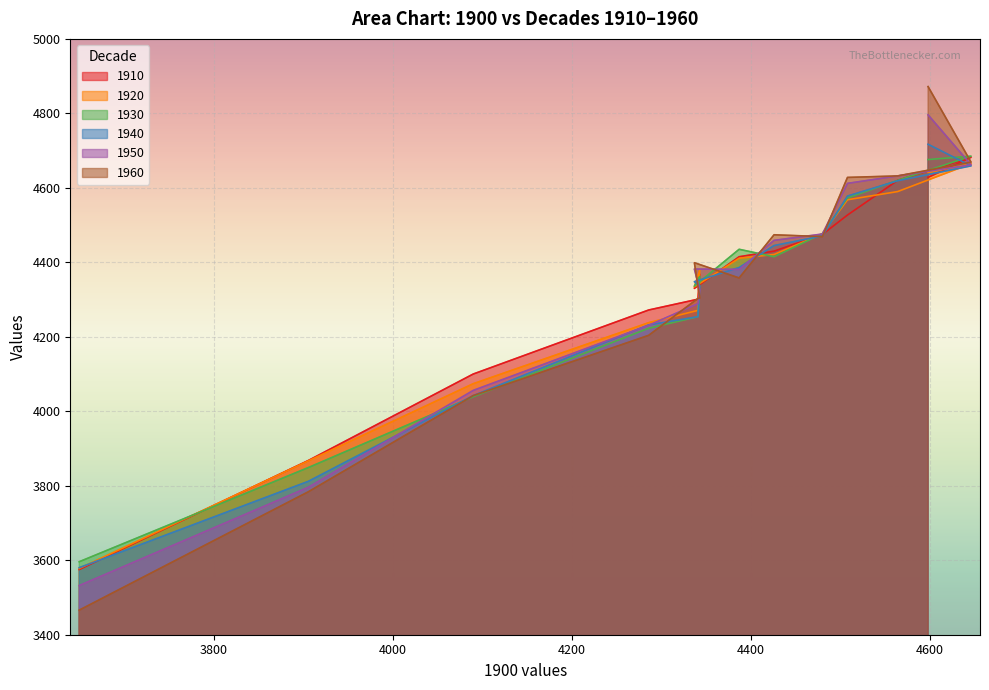

In 1910, how many points are lower than both neighbors (excluding endpoints)?

1